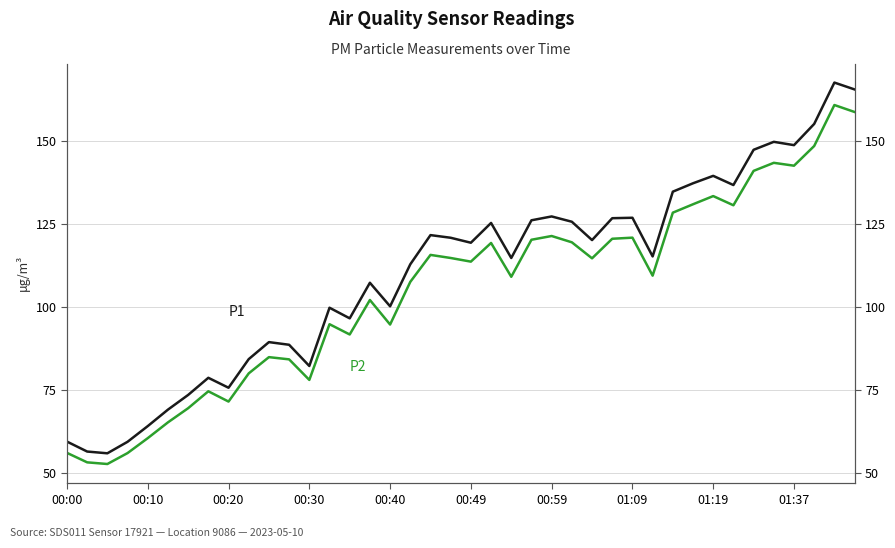

What is the difference between the highest and lowest values at 18?

6.0